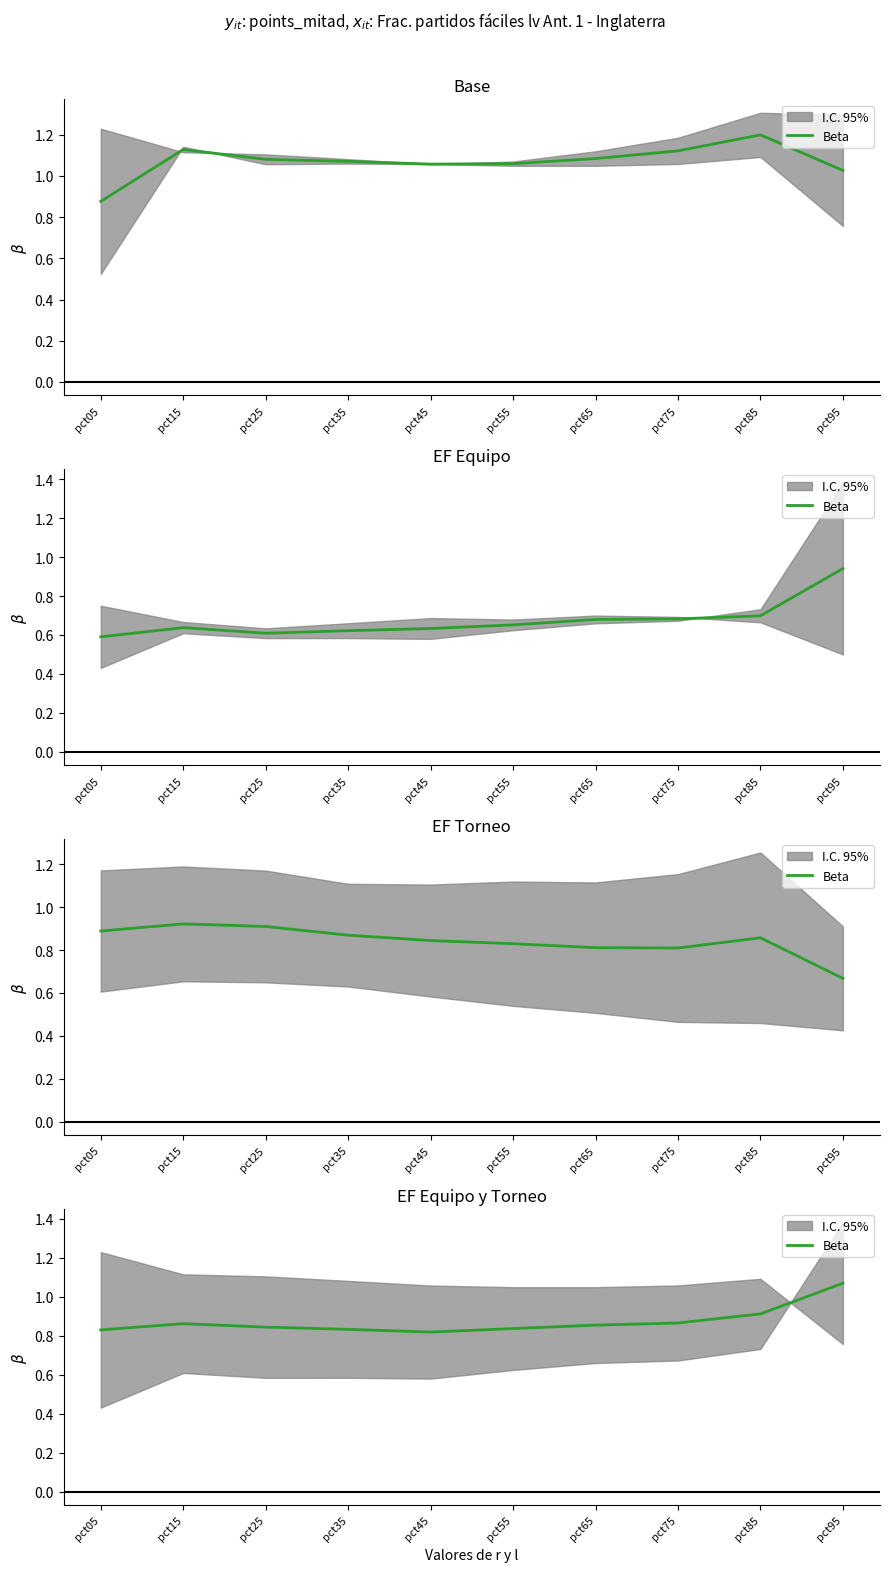

Is it true that the value at pct05 is 1.3?

False